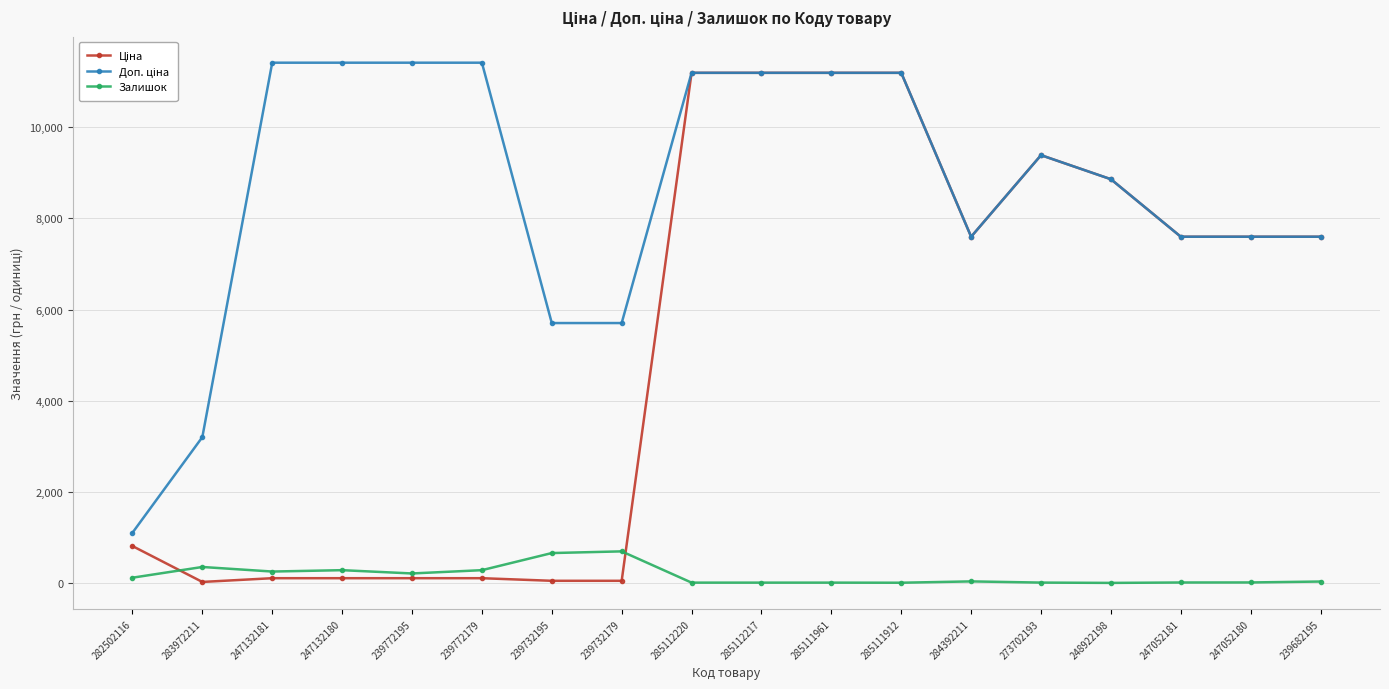

True or false: Залишок has a value of 702.0 at 239732179.

True